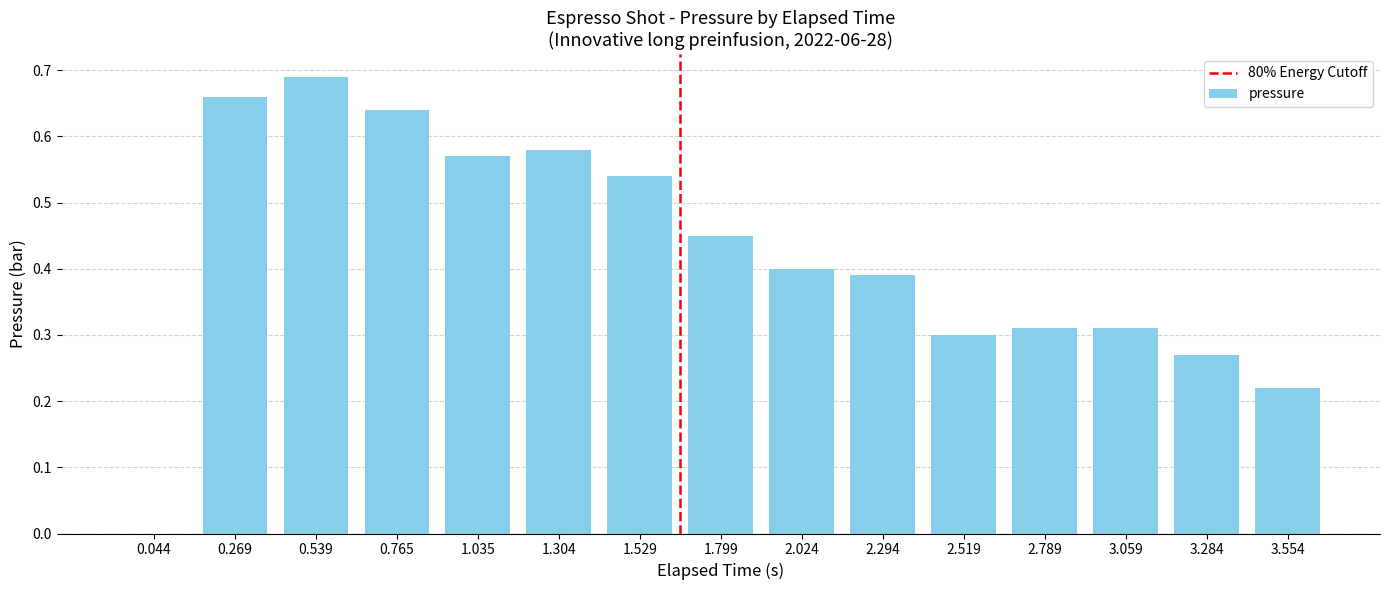

How many values exceed 0?

14